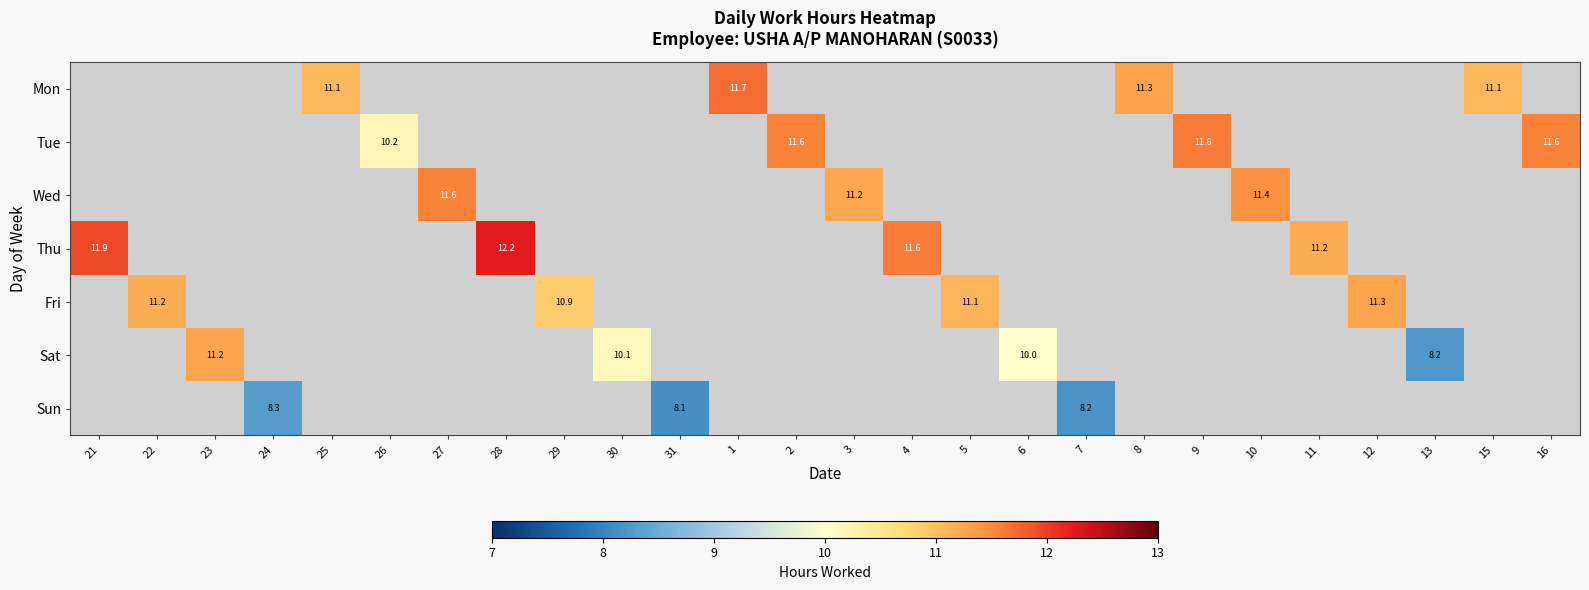

Is it true that Sat equals 11.2 at 13?

False